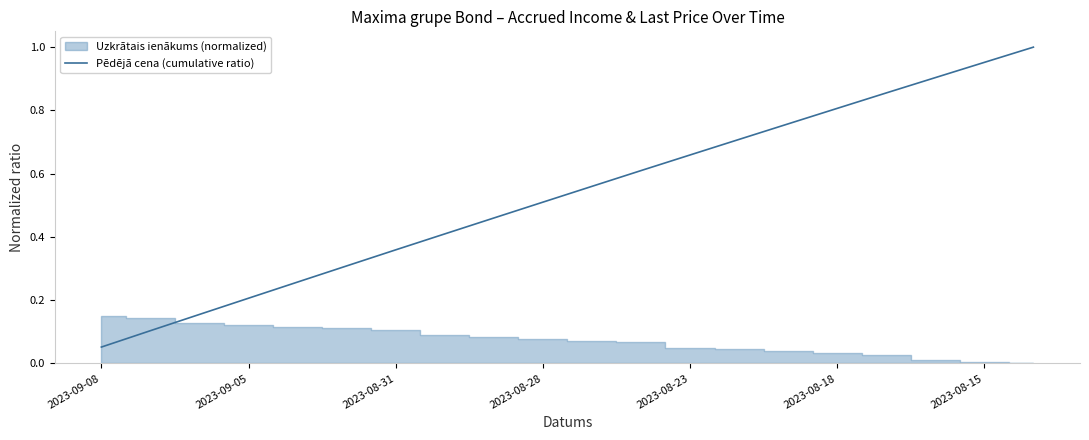

At which label is Pēdējā cena (cumulative ratio) closest to 0?

2023-09-08